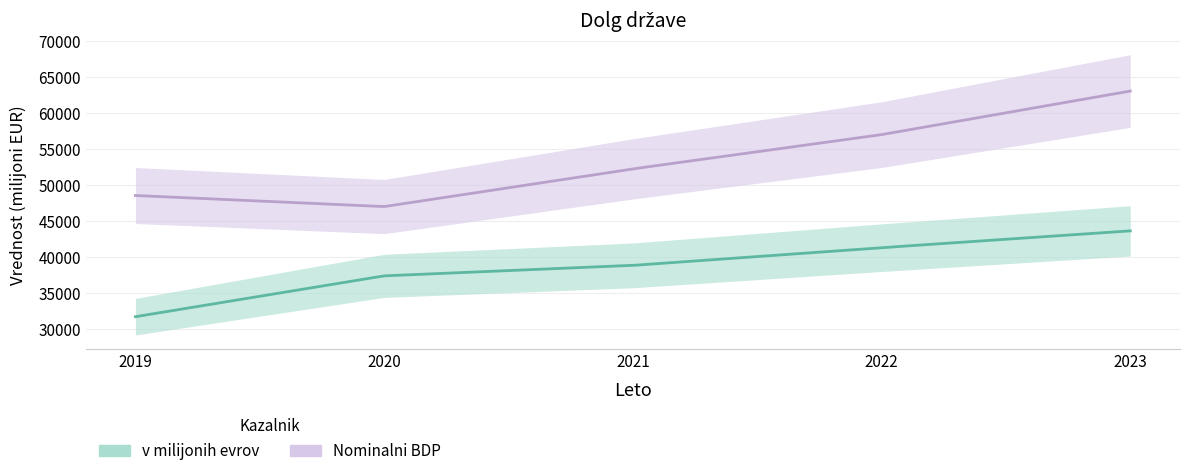

What is the difference between the highest and lowest values at 2022?

15699